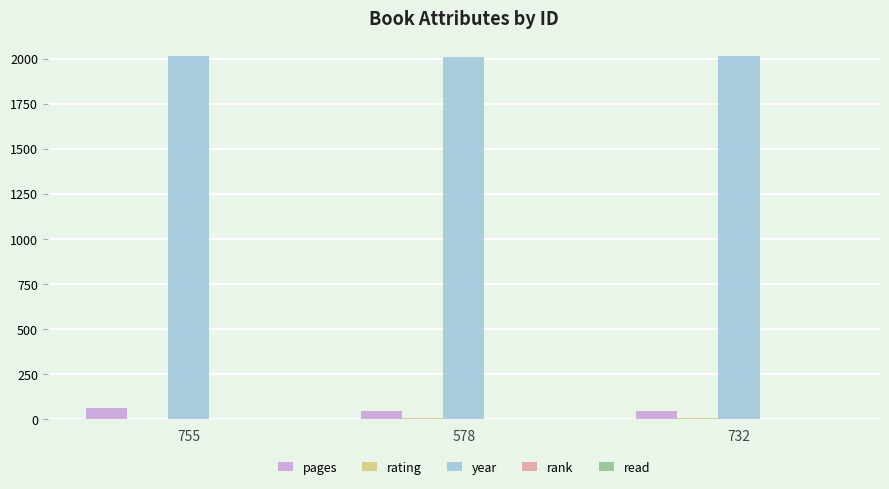

Is the value of pages at 755 greater than the value of year at 755?

No